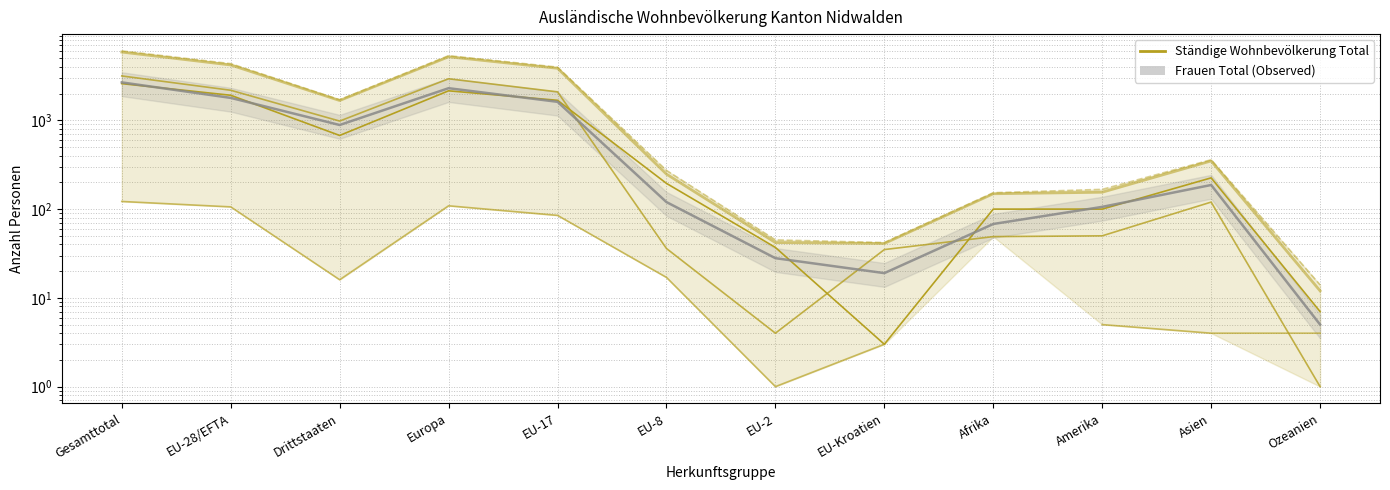

Which category has the lowest value across all series?

Ozeanien